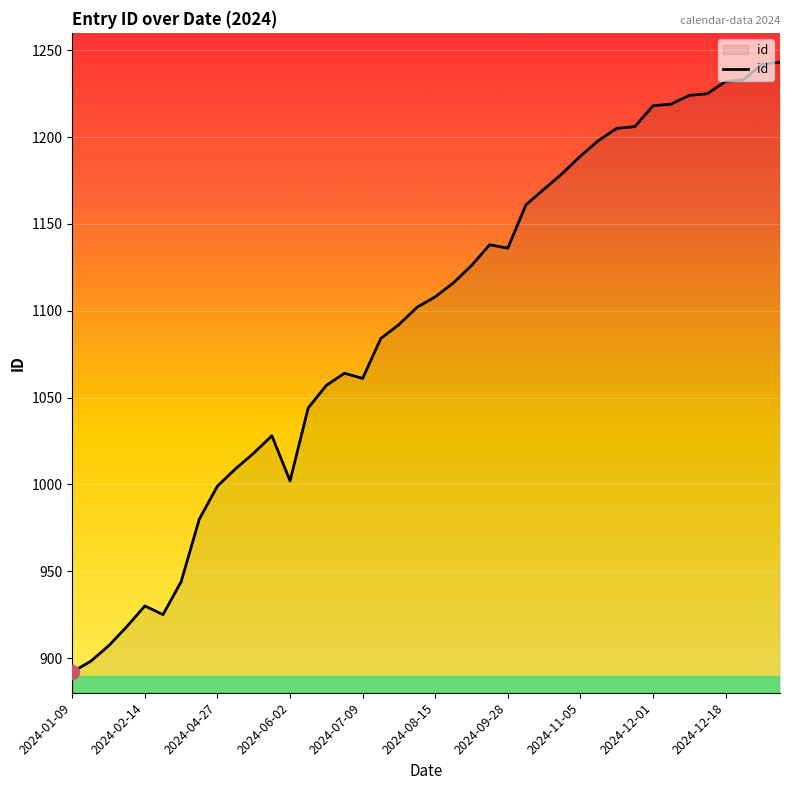

What is the difference between the maximum and minimum values?

351